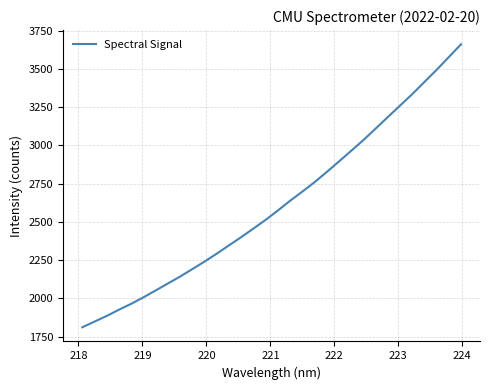

What is the greatest value displayed?

3661.9